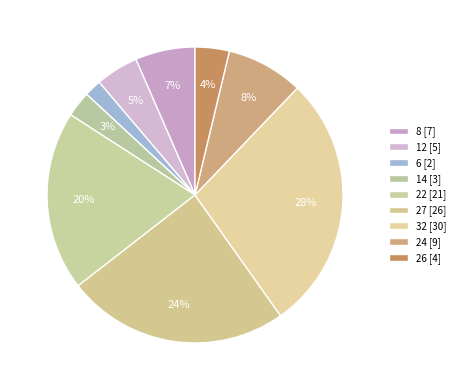

Which slice is the smallest?

6